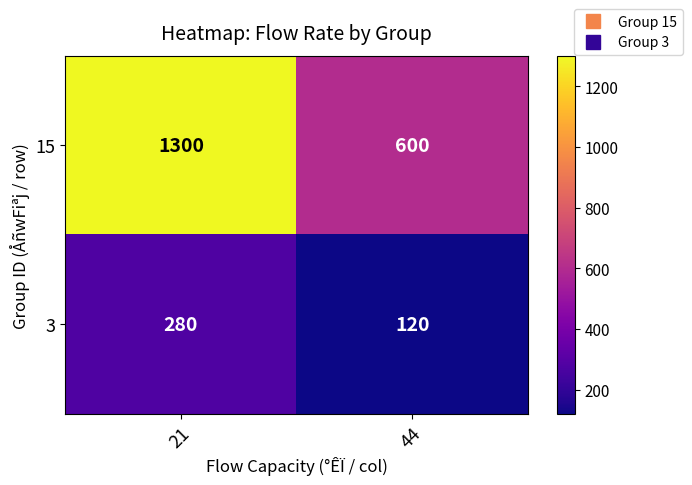

What is the greatest value displayed?

1300